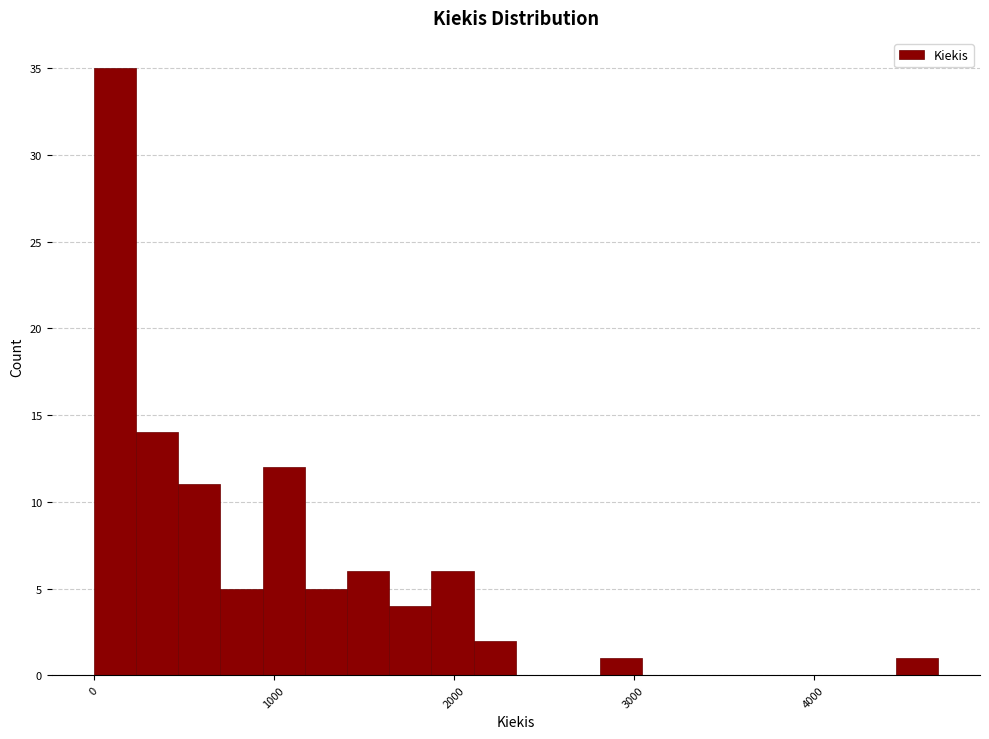

Read against the x-axis, roughly where is the centre of the tallest bar?

100